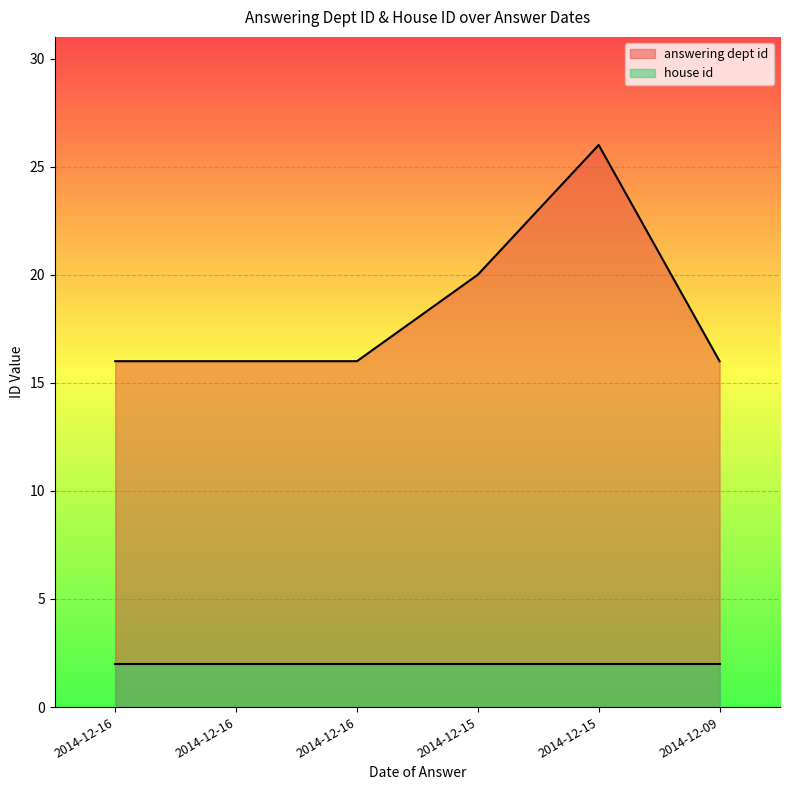

True or false: the data has more than 0 interior local peaks.

True